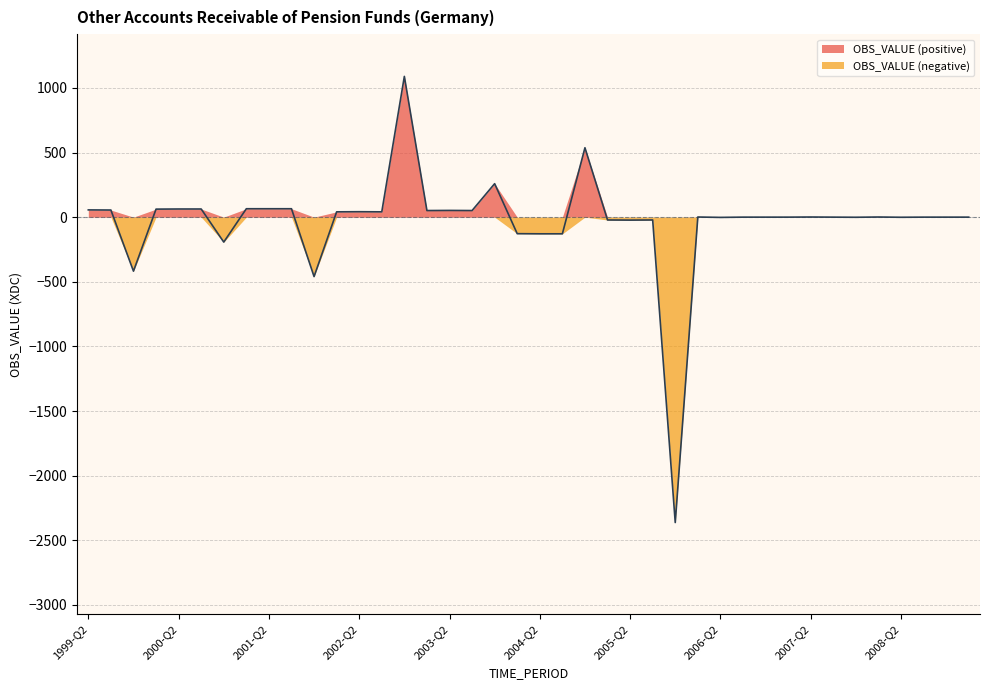

Which has a higher value, 2007-Q1 or 1999-Q4?

2007-Q1